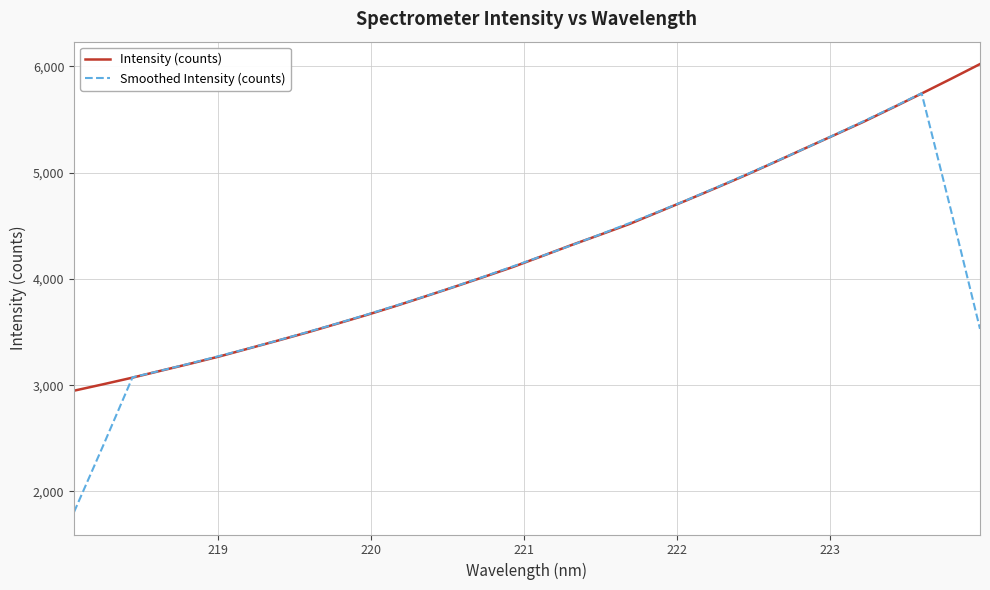

What is the greatest value displayed?

6021.9